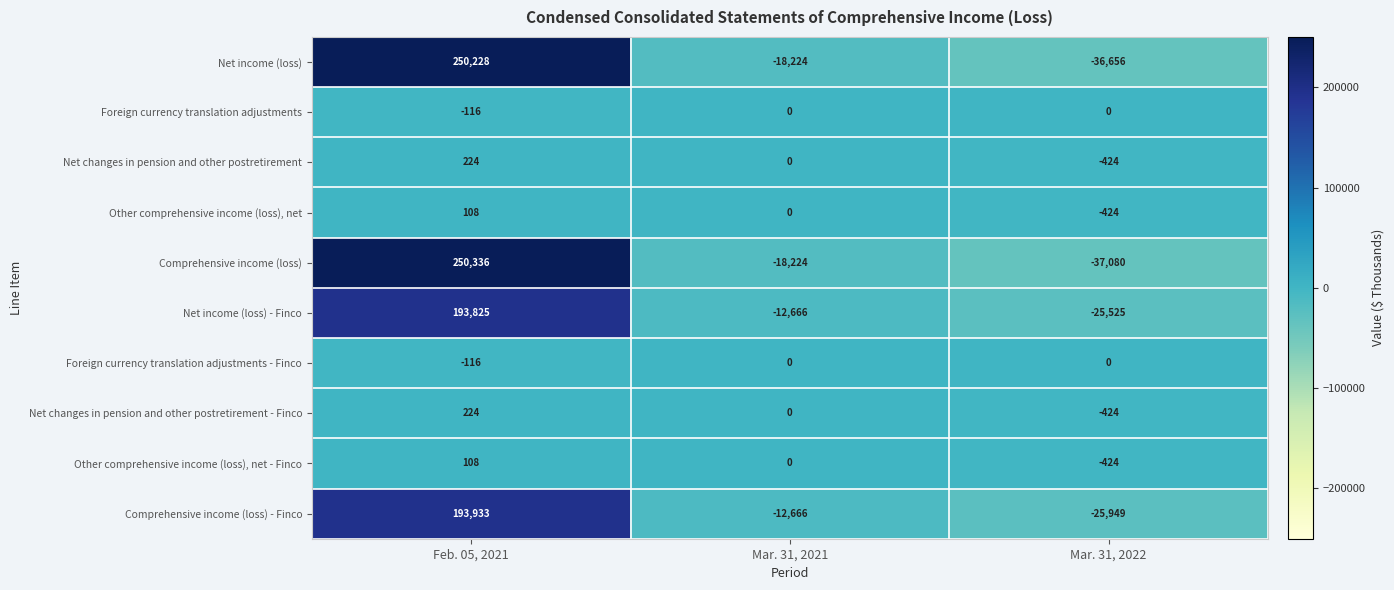

What is the spread (max minus min) of values at Mar. 31, 2021?

18224